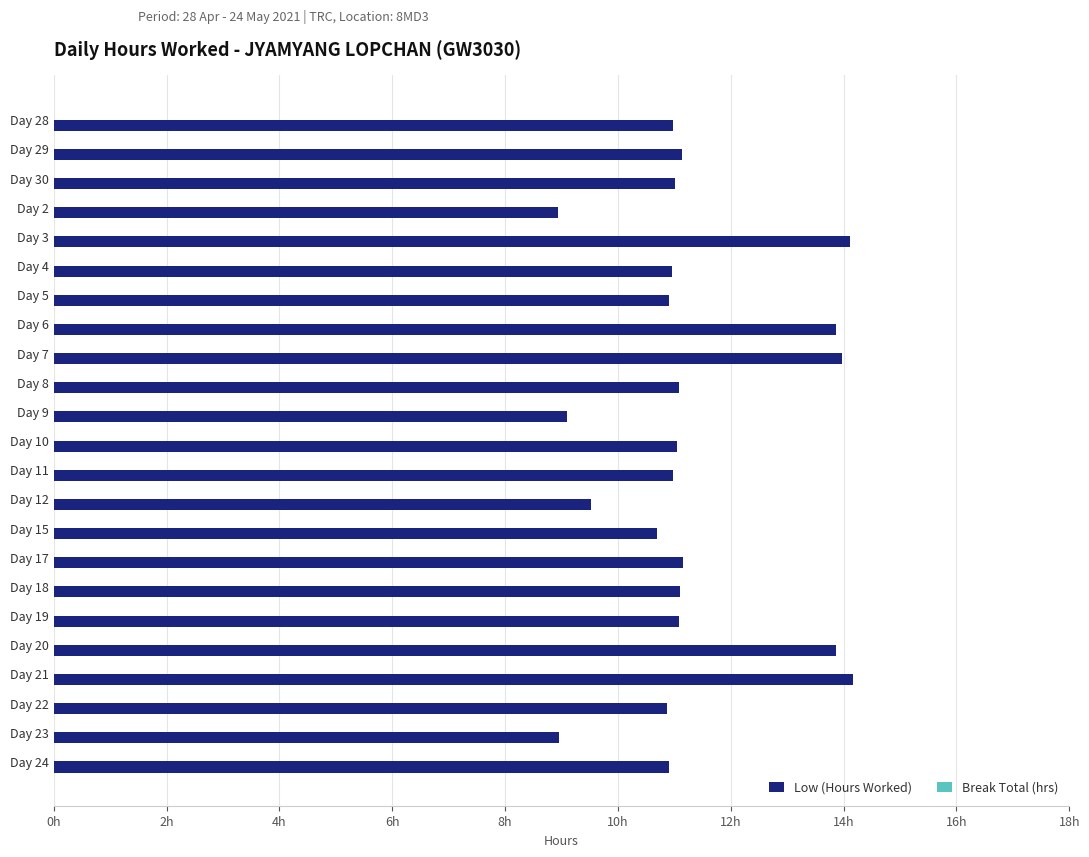

Are the bars horizontal?

Yes